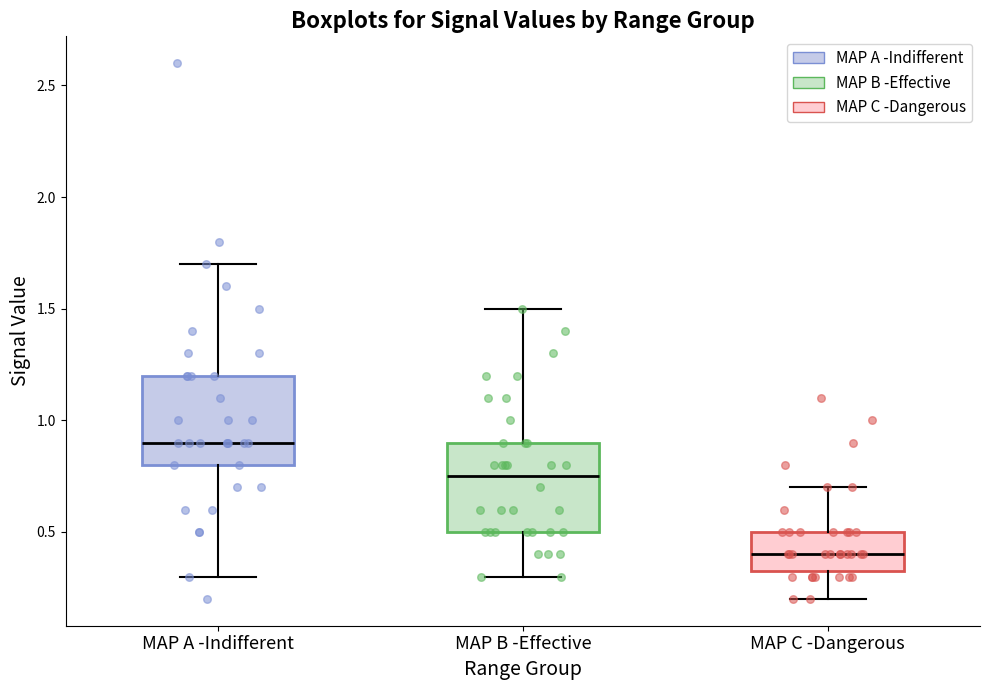

Reading left to right, read every box against the y-axis: the position of its median line, the range the box covers, and the ends of its whiskers. The values are not printed on the chart, so give them approximately, as read against the axis.

MAP A -Indifferent: median 0.90, box 0.80 to 1.20, whiskers 0.30 to 1.70
MAP B -Effective: median 0.75, box 0.50 to 0.90, whiskers 0.30 to 1.50
MAP C -Dangerous: median 0.40, box 0.35 to 0.50, whiskers 0.20 to 0.70